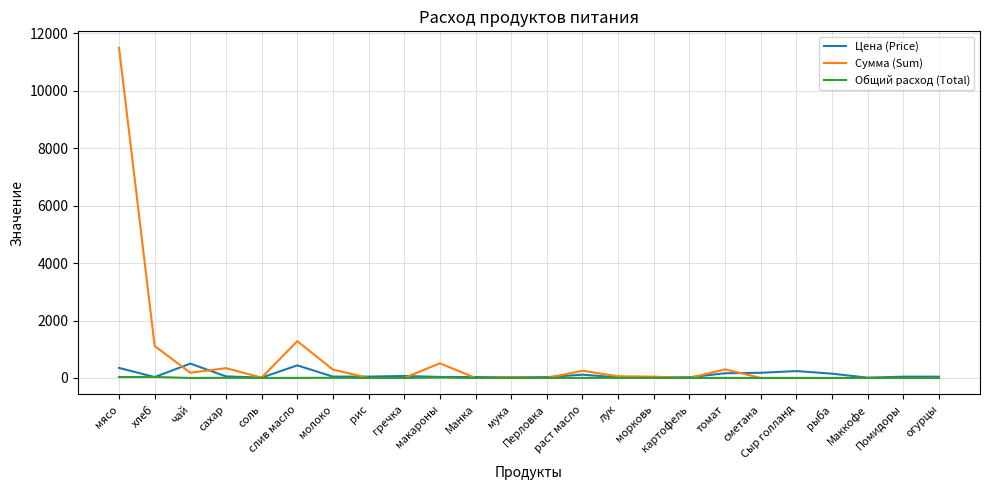

Where is the first local minimum for Цена (Price)?

хлеб